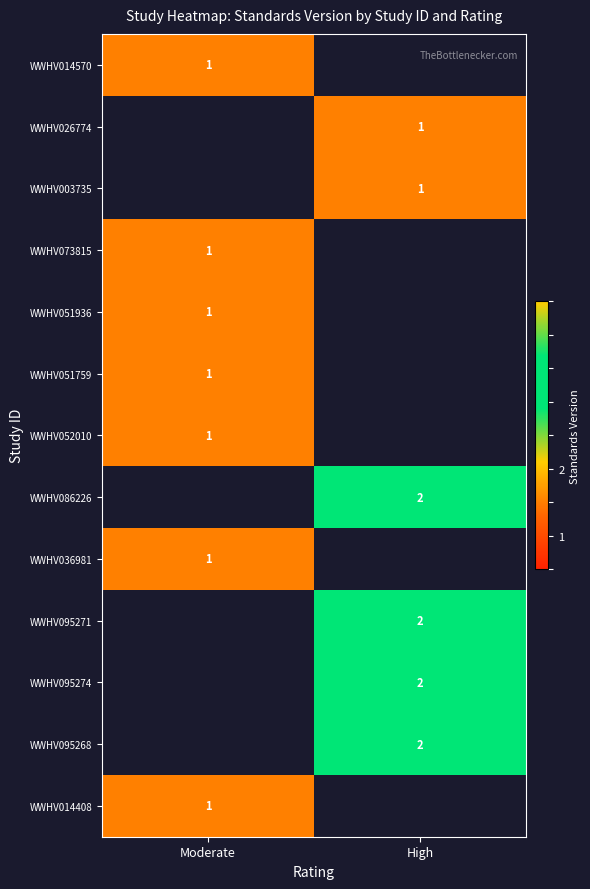

True or false: WWHV051759 has a value of 0 at Moderate.

False